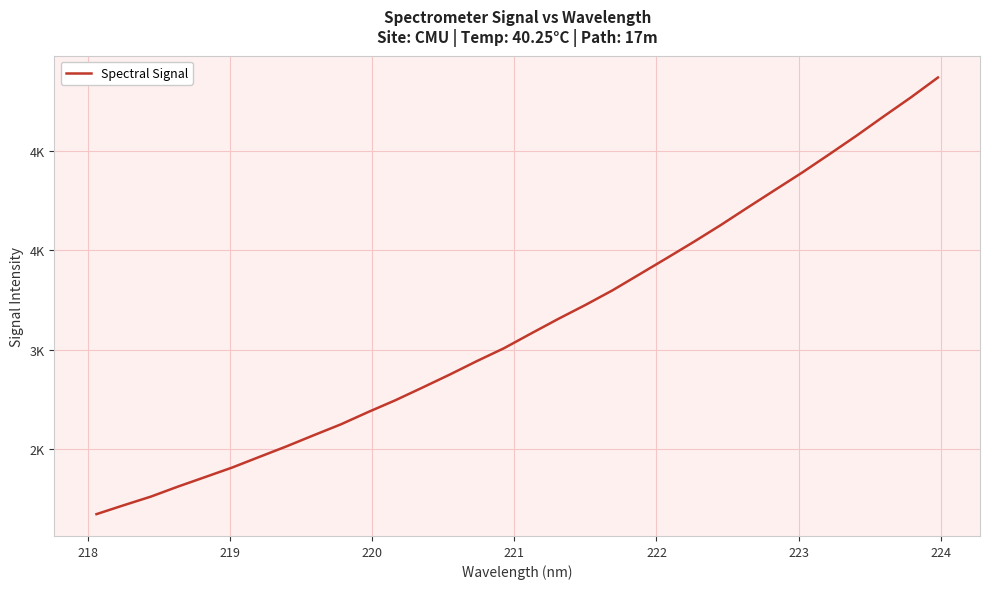

Is this an area chart (filled region under the line)?

No